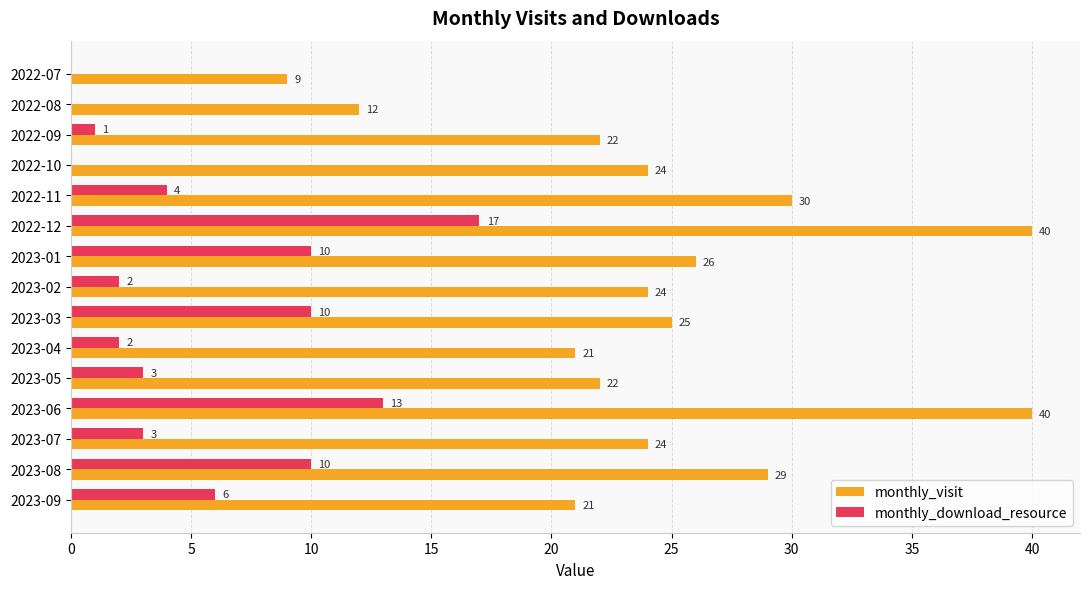

Which series changed the most between 2022-09 and 2022-10?

monthly_visit